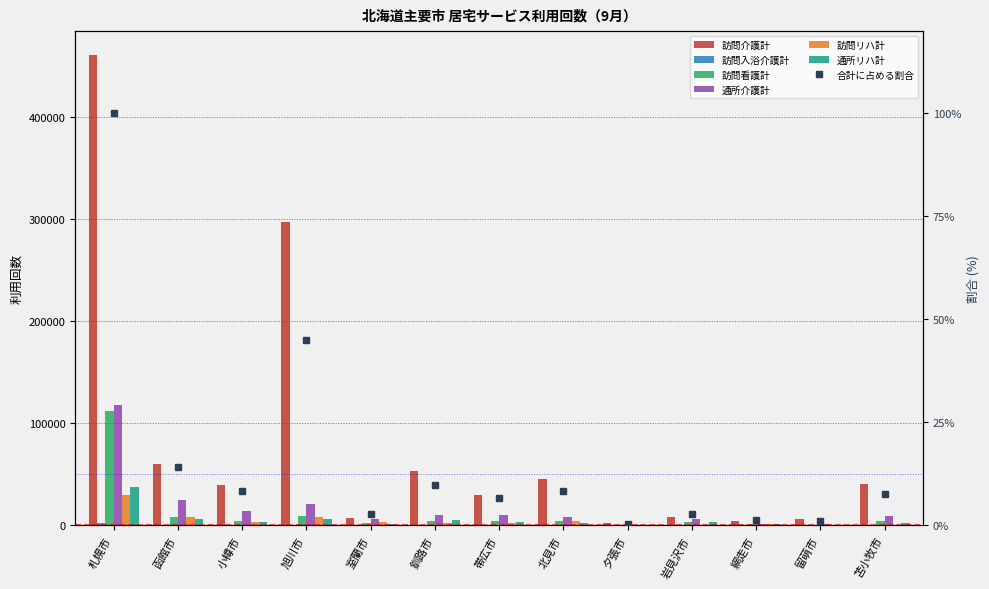

Reading left to right, what are all the values shown in this chart?

訪問介護計: 460842	59832	39755	297516	7663	52961	29567	45073	2001	8500	4565	6501	40904
訪問入浴介護計: 2801	531	139	705	148	438	365	125	12	151	82	26	308
訪問看護計: 112248	8551	4269	8987	2274	4345	4225	3916	374	3569	1087	327	4419
通所介護計: 118325	24653	13897	21333	5887	10459	10126	7900	388	5921	1063	1005	9261
訪問リハ計: 29988	8333	3315	7801	3269	1994	2093	3999	164	321	1770	584	871
通所リハ計: 37148	6513	3187	6411	1818	5123	3618	2766	295	2992	976	478	2728